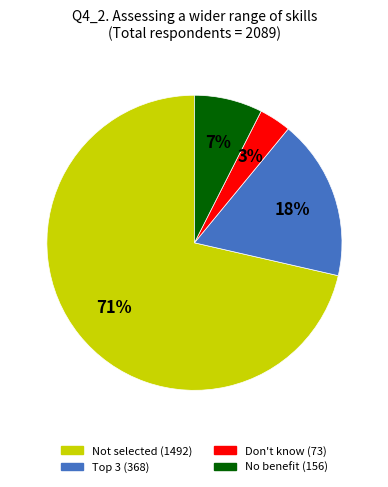

To the nearest percent, what is the average slice percentage?

25%